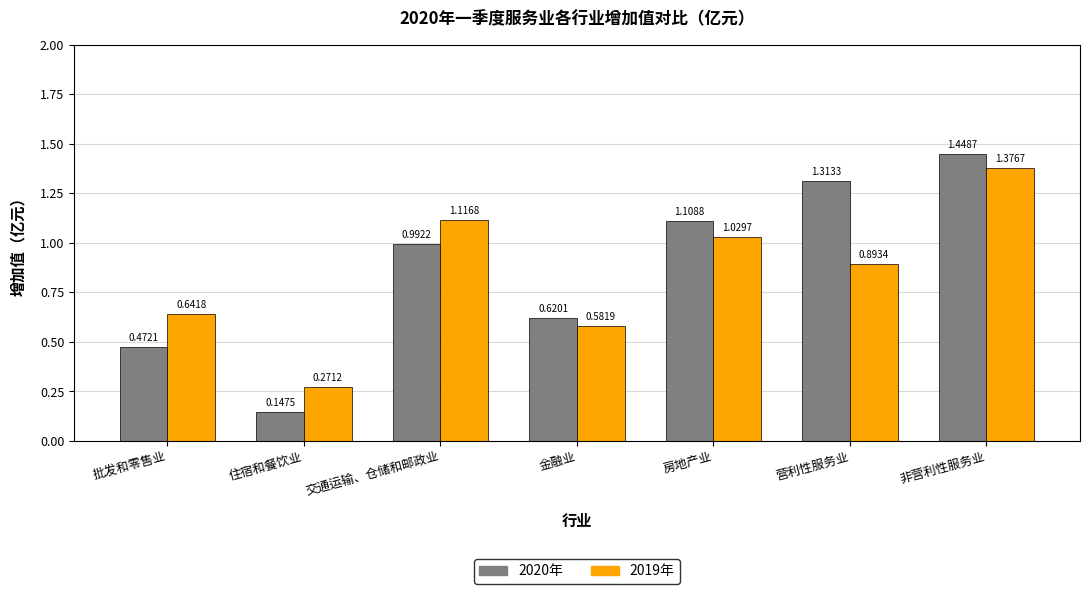

Which category has the highest value in the 2019年 series?

非营利性服务业